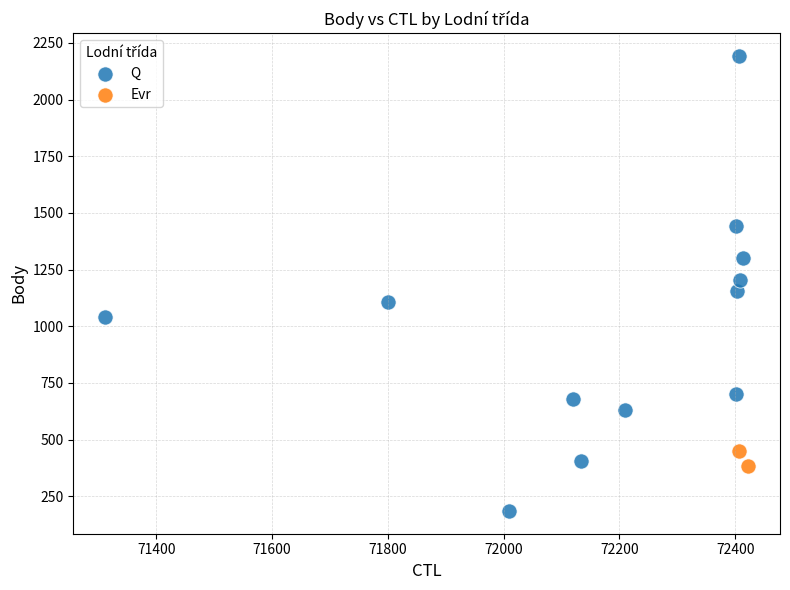

What are all the series names shown in the legend?

Q, Evr